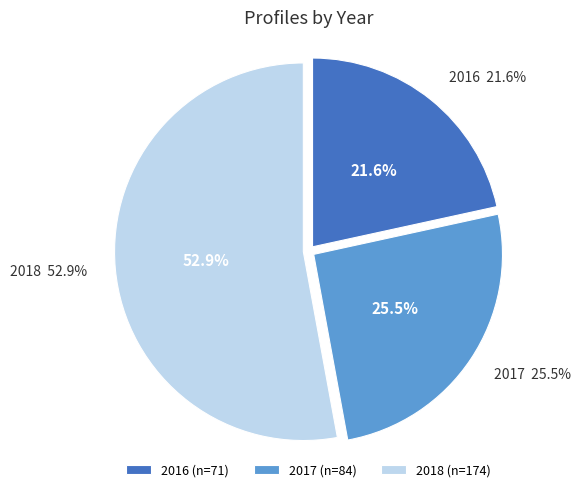

Count the number of slices in the pie.

3